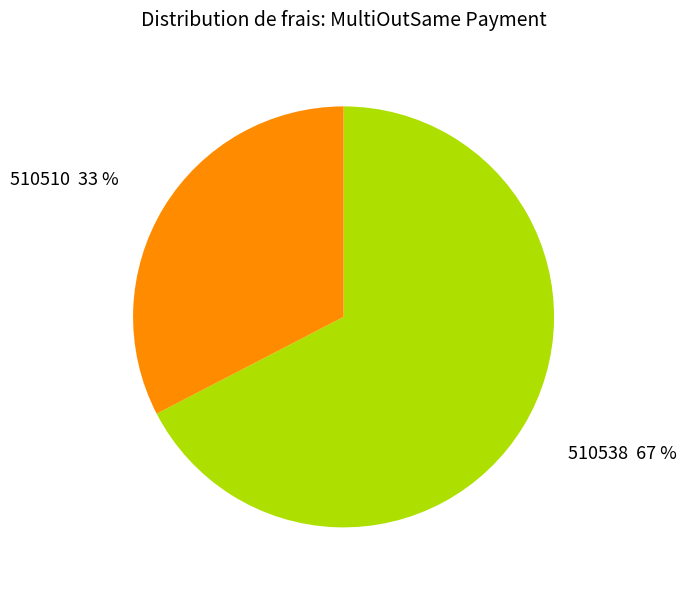

True or false: 510538 accounts for 56% of the total.

False